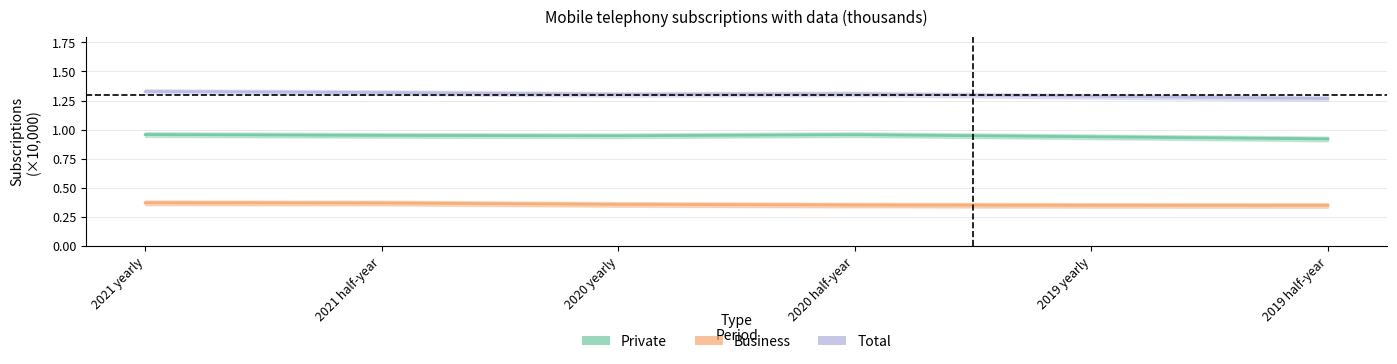

What is the label of the 6th point from the right?

2021 yearly